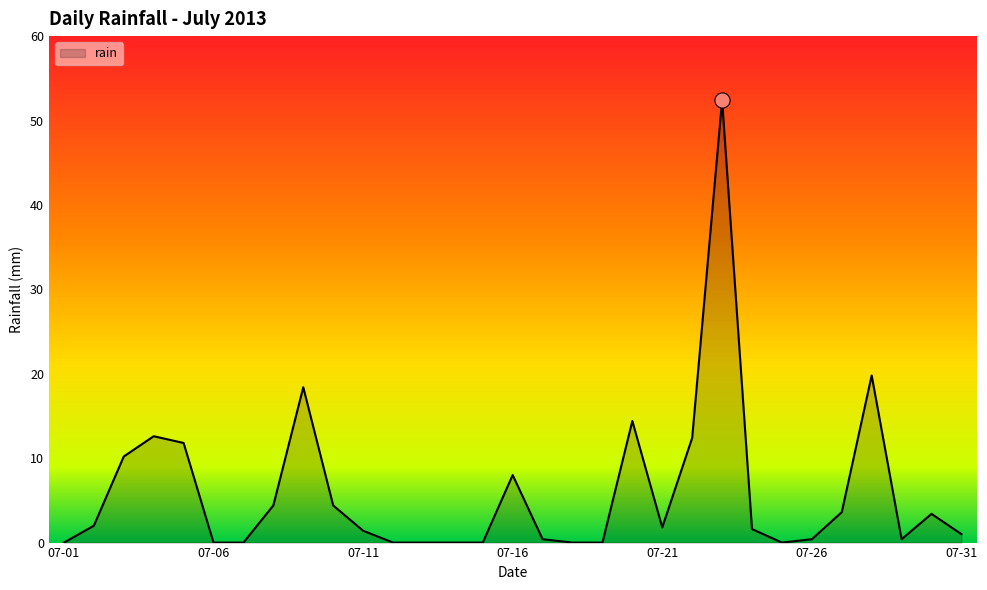

What is the difference between the maximum and minimum values?

52.4